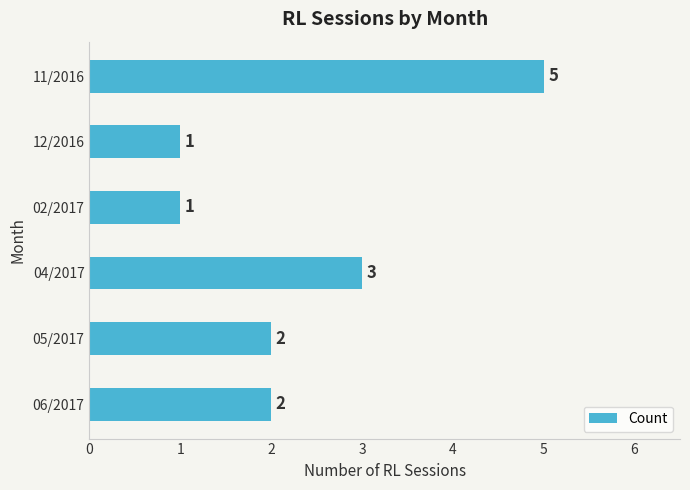

Reading top to bottom, list all the values displayed in this chart.

5	1	1	3	2	2